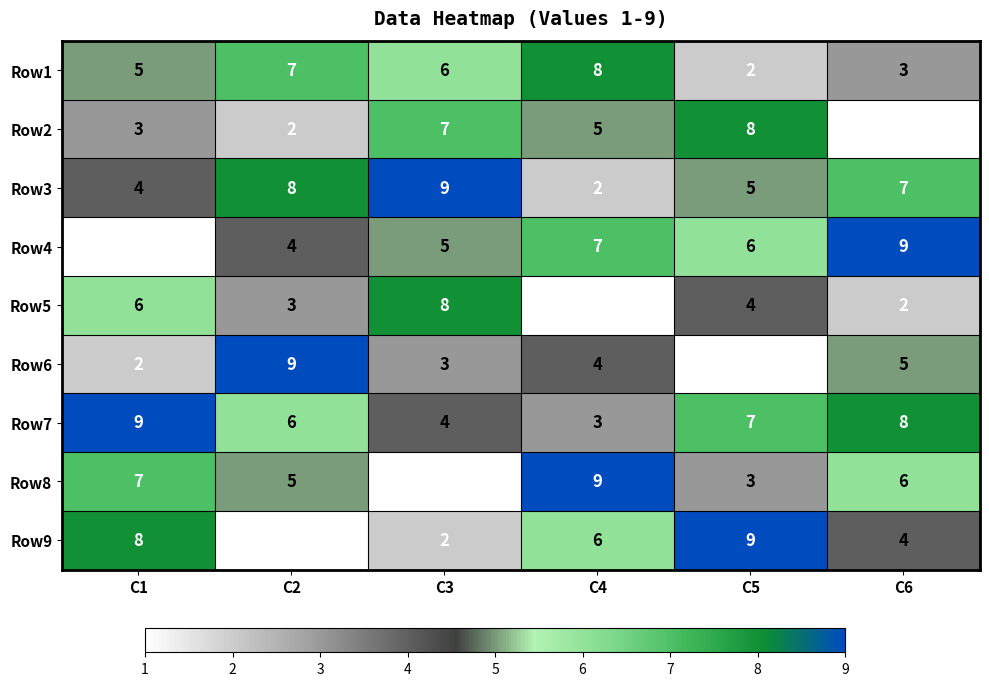

What is the difference between the maximum and minimum values in the Row8 series?

8